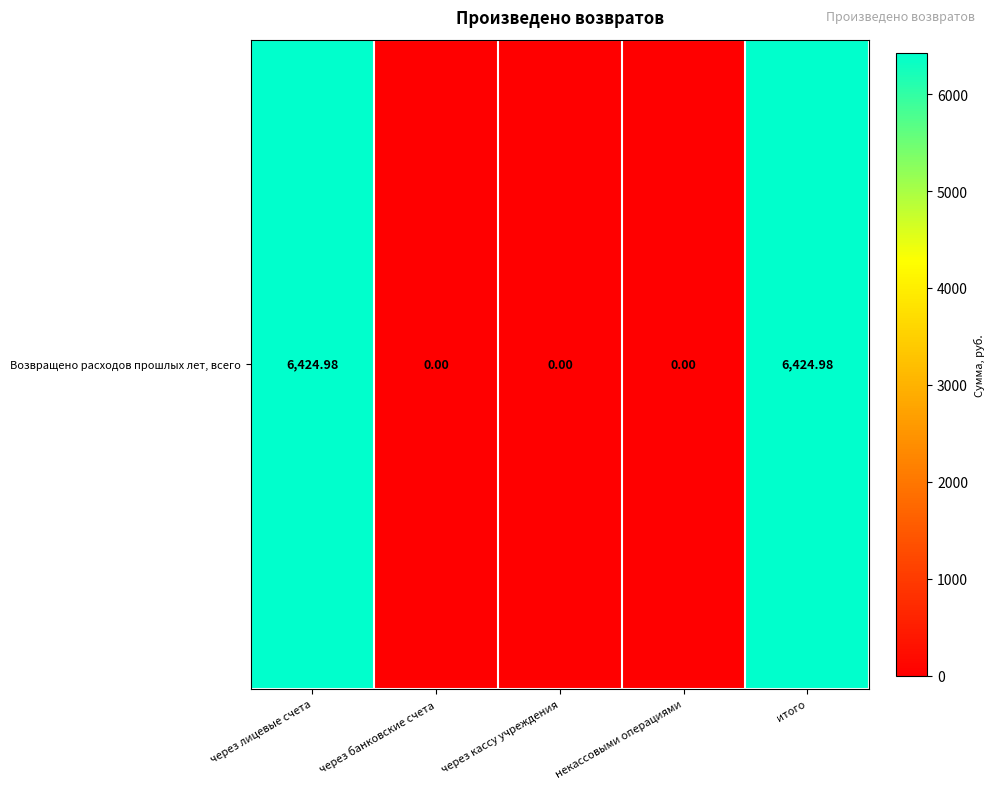

What is the difference between the maximum and minimum values?

6425.0